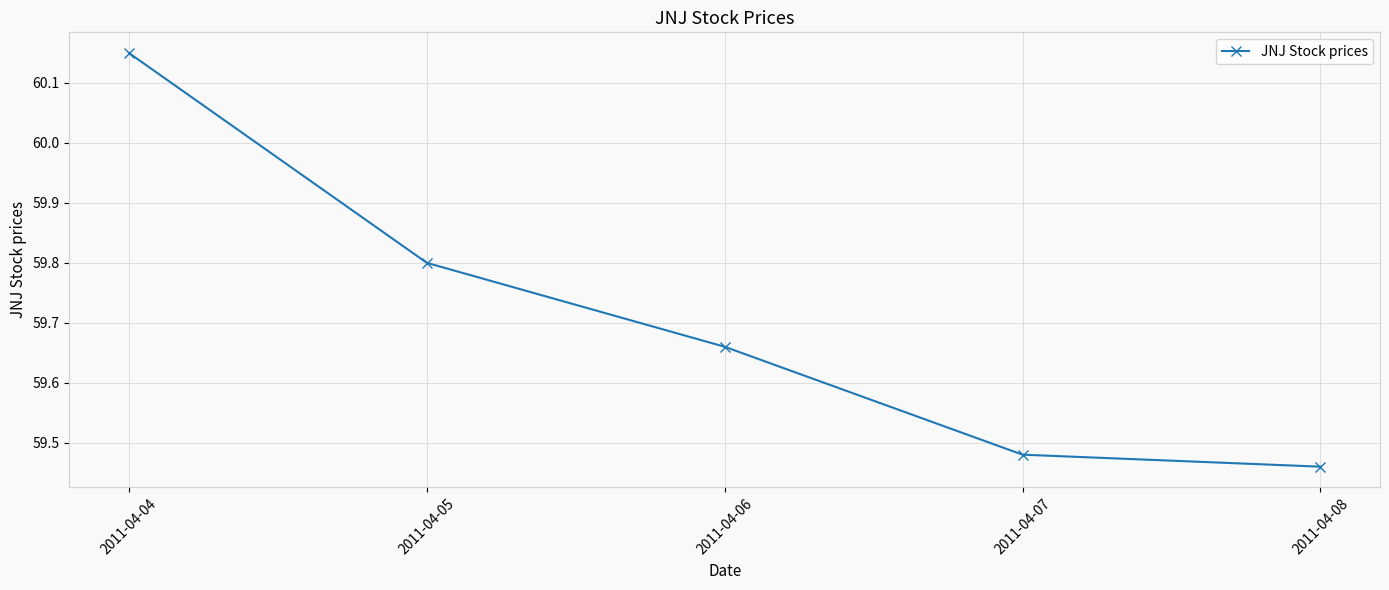

Is it true that the value at 2011-04-05 is 32.7?

False